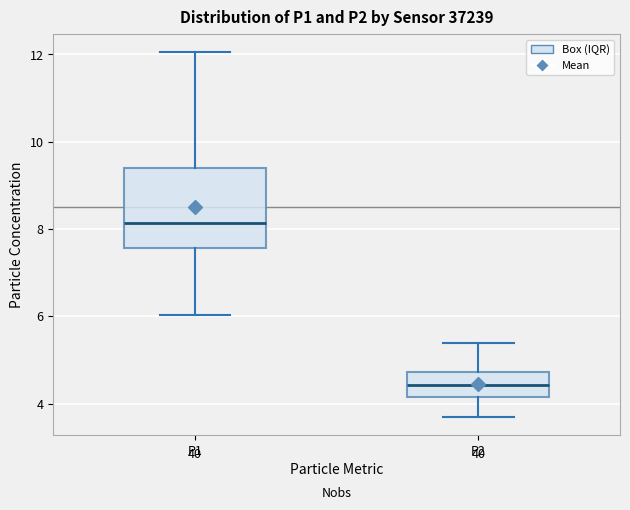

Where does the upper whisker of the box for P1 end on the y-axis? The values are not printed on the chart, so give them approximately, as read against the axis.

12.0